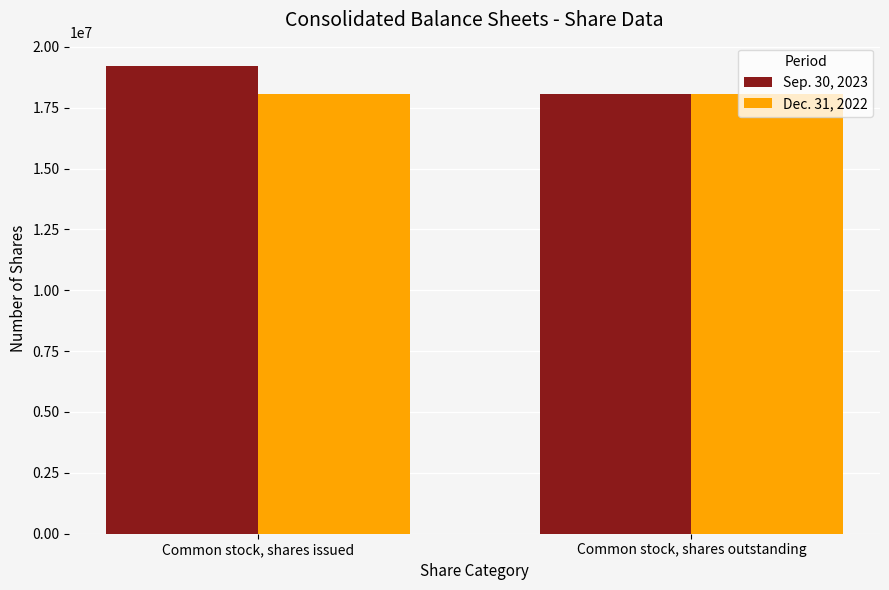

Are the bars horizontal?

No